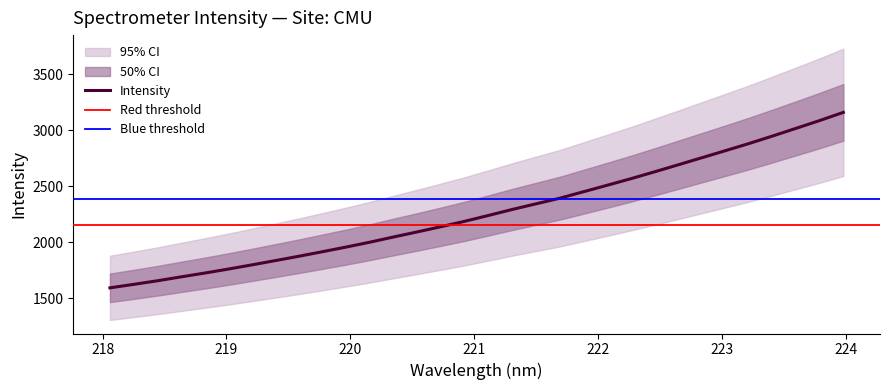

What is the minimum value shown in the chart?

1592.1